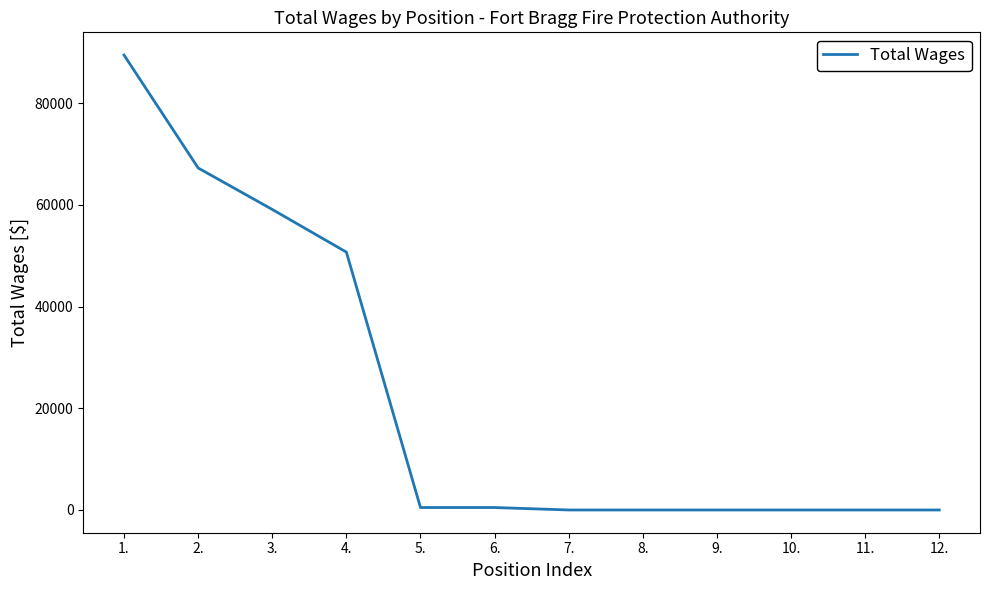

Reading left to right, what are all the values shown in this chart?

1.=89482	2.=67270	3.=59117	4.=50723	5.=482	6.=482	7.=0	8.=0	9.=0	10.=0	11.=0	12.=0